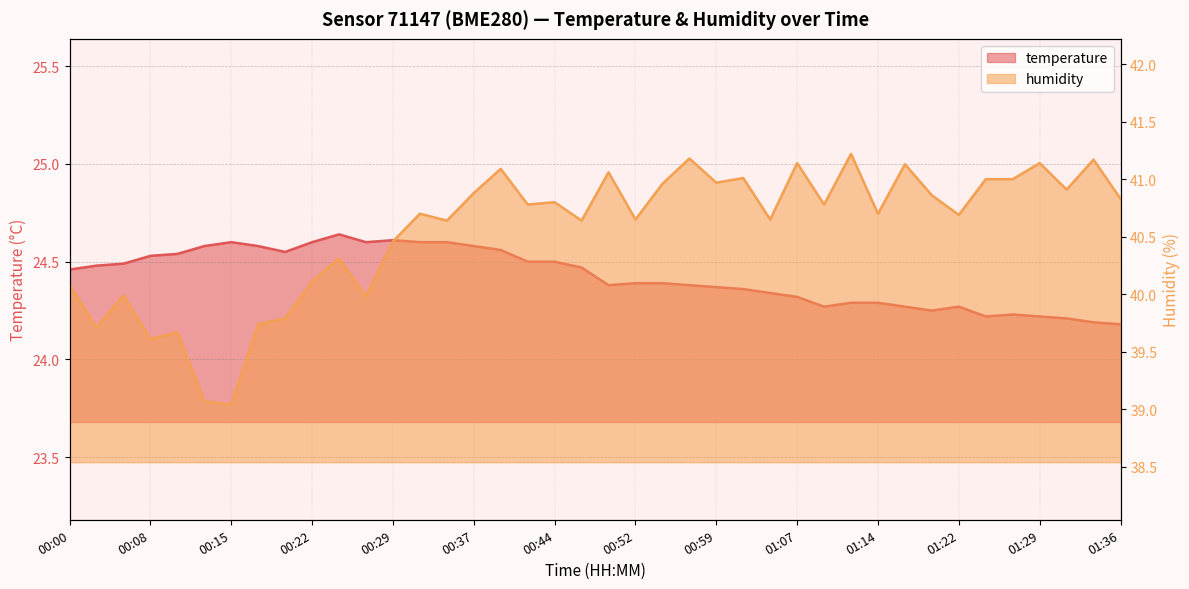

What is the greatest value displayed?

41.2